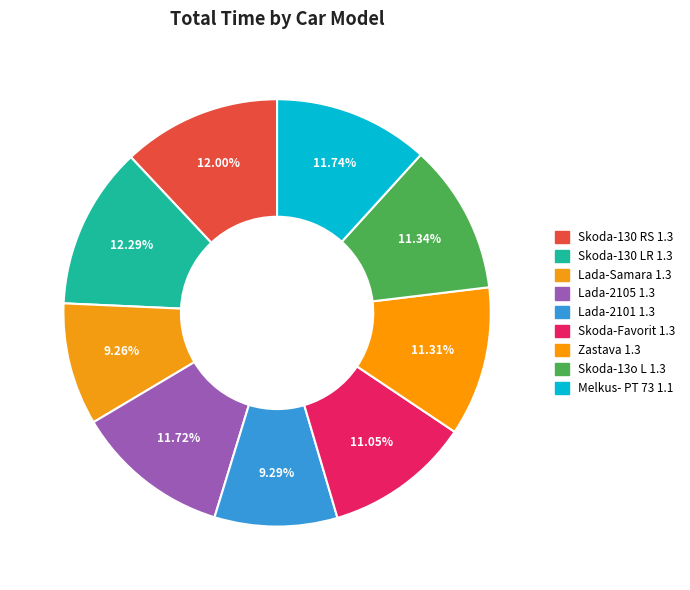

Is there any slice that represents more than half of the pie?

No